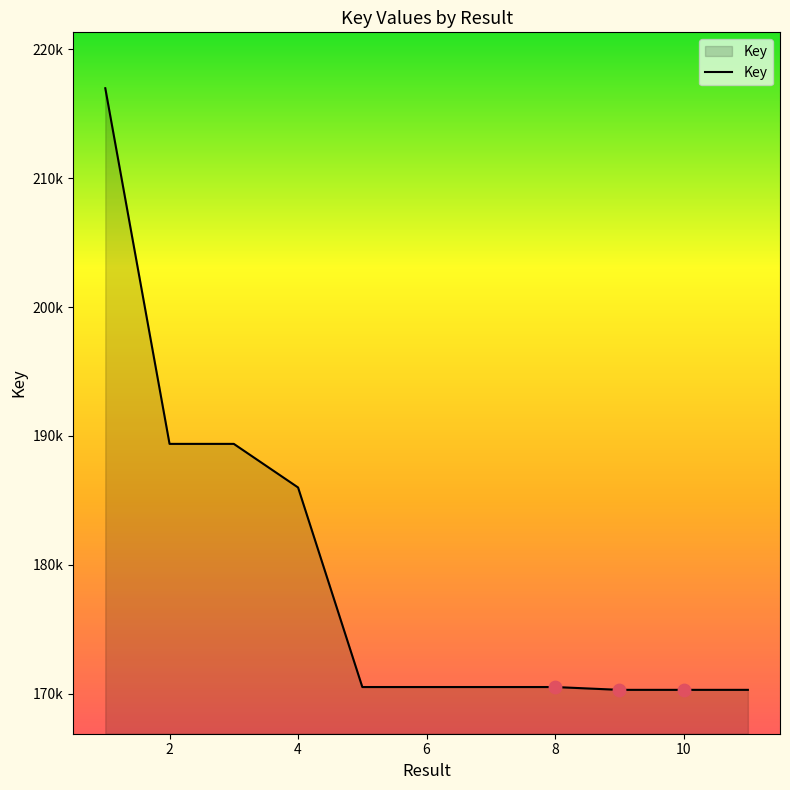

Does the chart have visible grid lines?

No